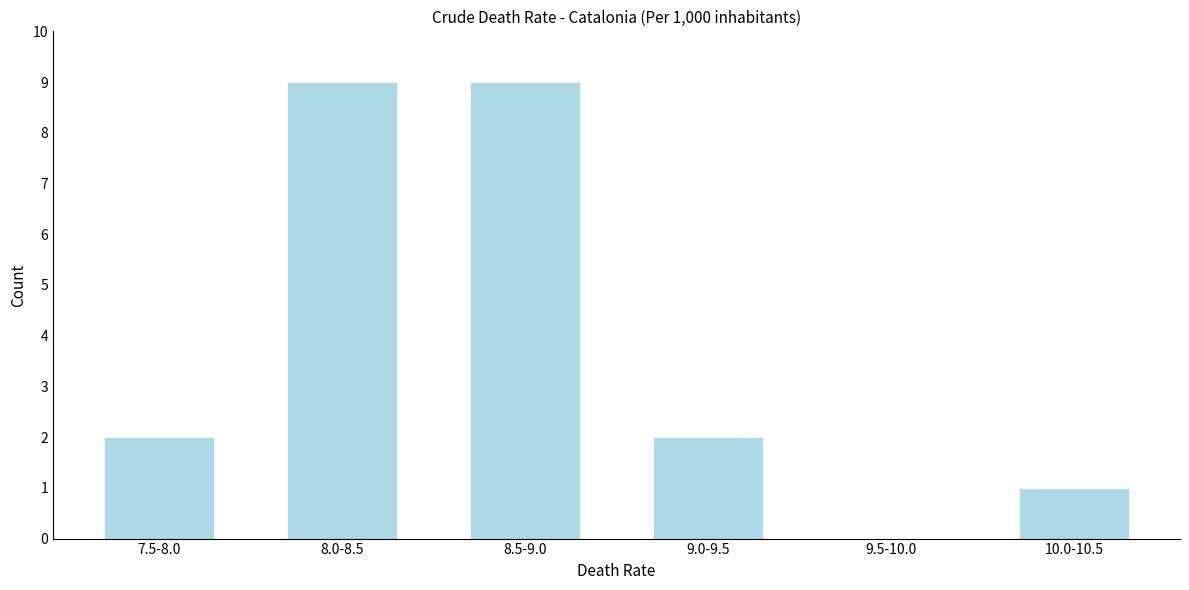

Reading left to right, transcribe all the data shown in this chart.

7.5-8.0=2	8.0-8.5=9	8.5-9.0=9	9.0-9.5=2	9.5-10.0=0	10.0-10.5=1